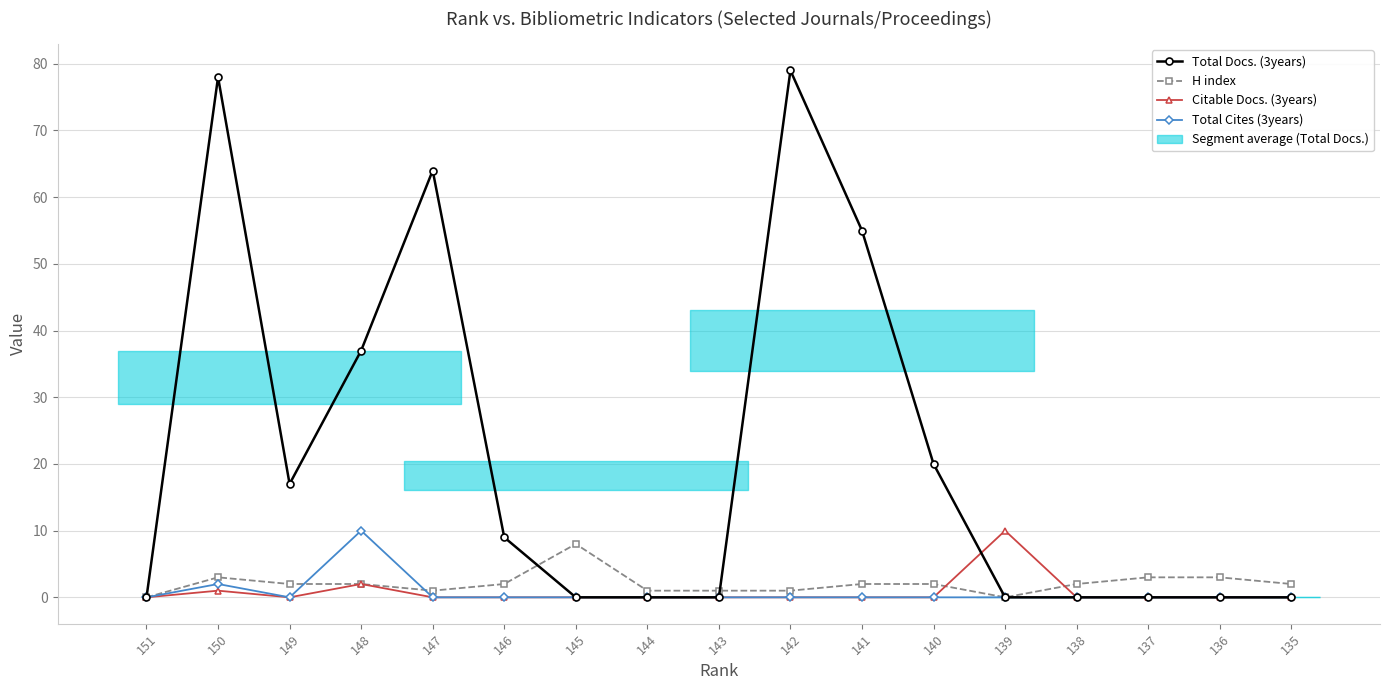

What is the sum of the H index values at 146 and 135?

4